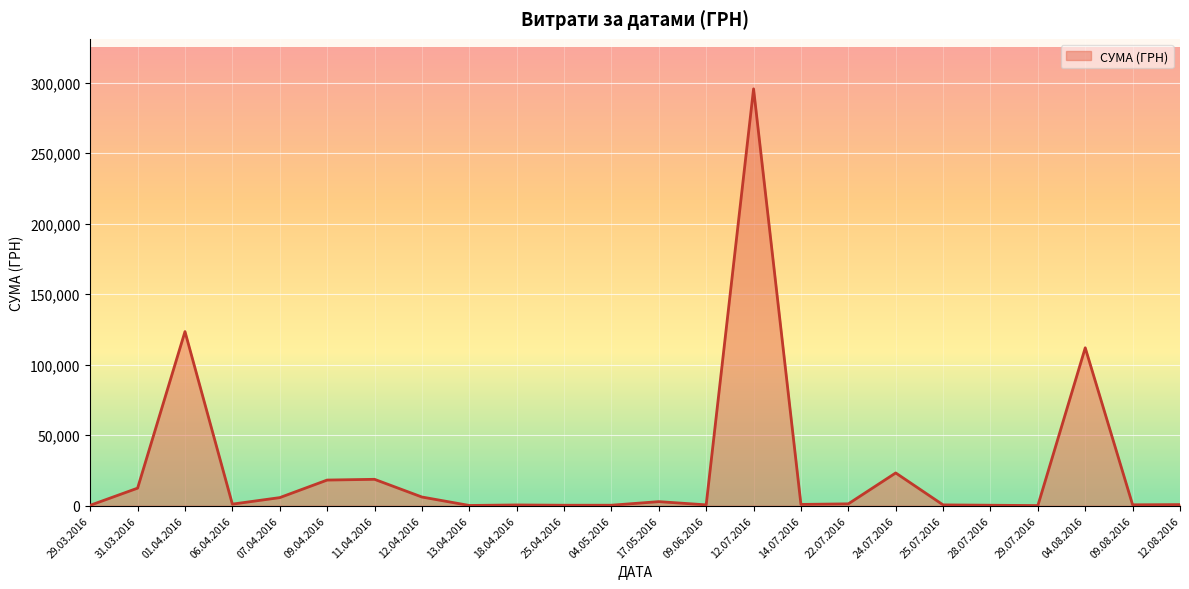

What is the change in value from 01.04.2016 to 11.04.2016?

-104775.6